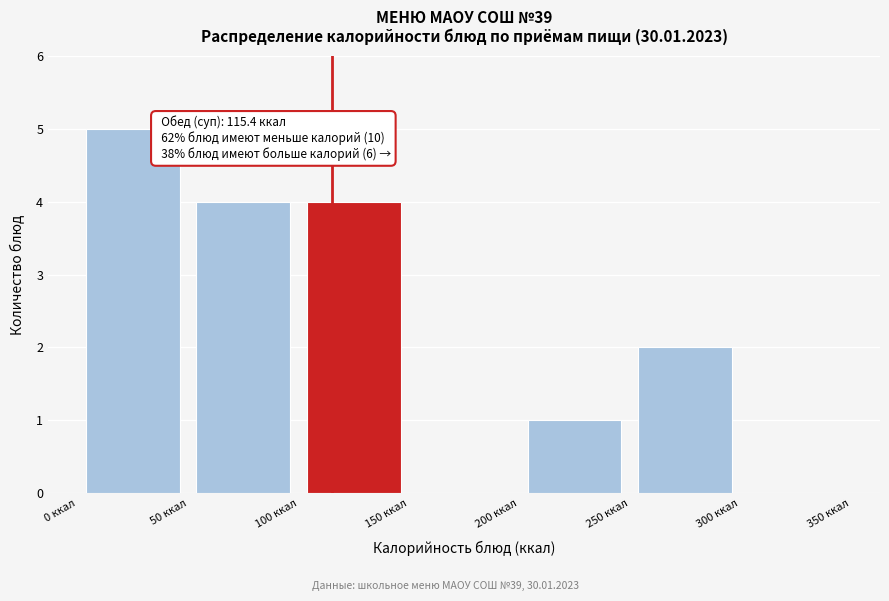

Which range on the x-axis has the tallest bar?

0 to 50